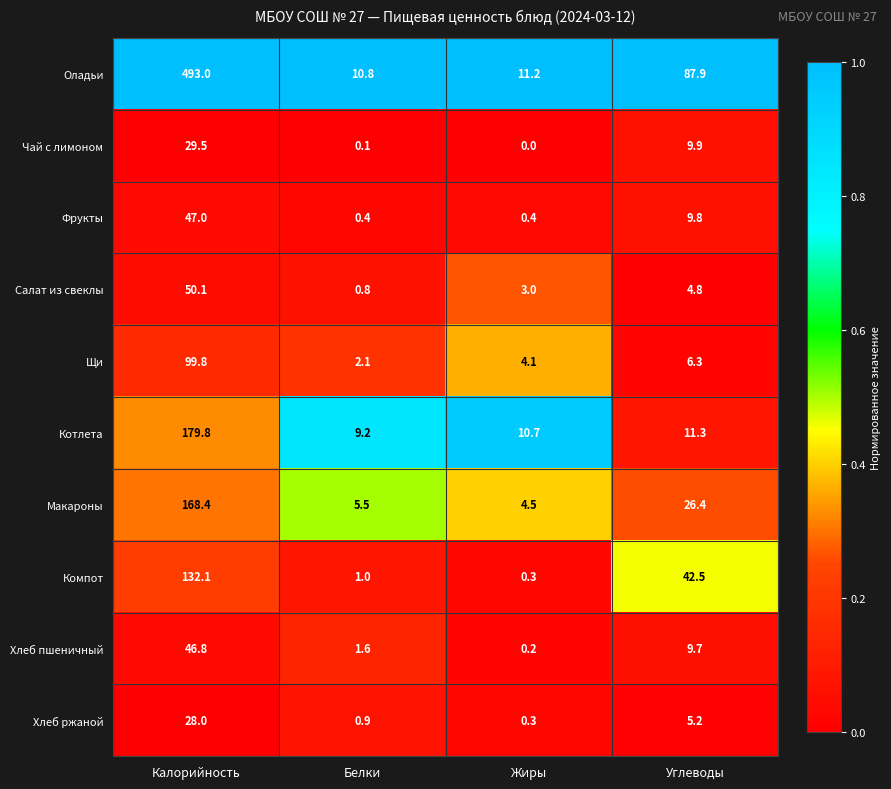

List the series in order of their peak value, lowest first.

Хлеб ржаной, Чай с лимоном, Хлеб пшеничный, Фрукты, Салат из свеклы, Щи, Компот, Макароны, Котлета, Оладьи